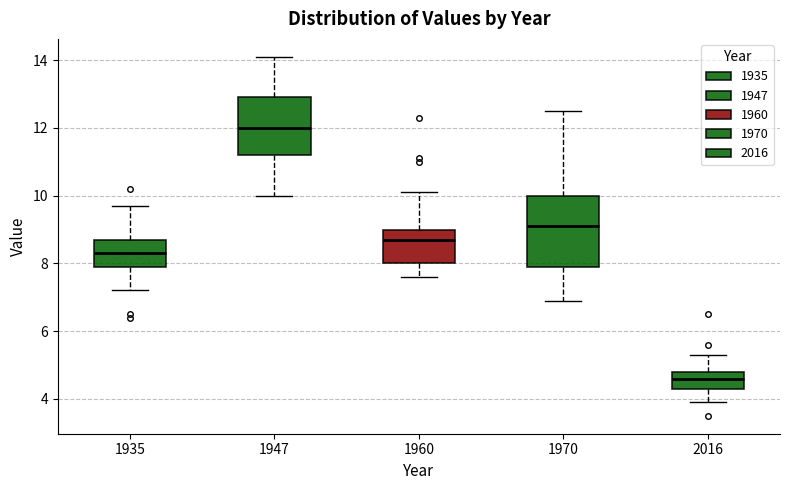

Reading left to right, transcribe this box plot: for each box, give where its median line is, the range the box spans, and where its two whiskers end, as read against the y-axis. The values are not printed on the chart, so give them approximately, as read against the axis.

1935: median 8.4, box 8.0 to 8.8, whiskers 7.2 to 9.8
1947: median 12.0, box 11.2 to 13.0, whiskers 10.0 to 14.2
1960: median 8.8, box 8.0 to 9.0, whiskers 7.6 to 10.2
1970: median 9.2, box 8.0 to 10.0, whiskers 7.0 to 12.6
2016: median 4.6, box 4.4 to 4.8, whiskers 4.0 to 5.4